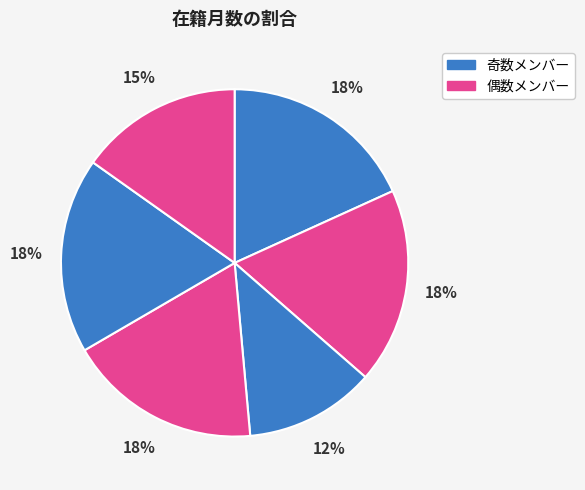

How many segments does this pie chart have?

6